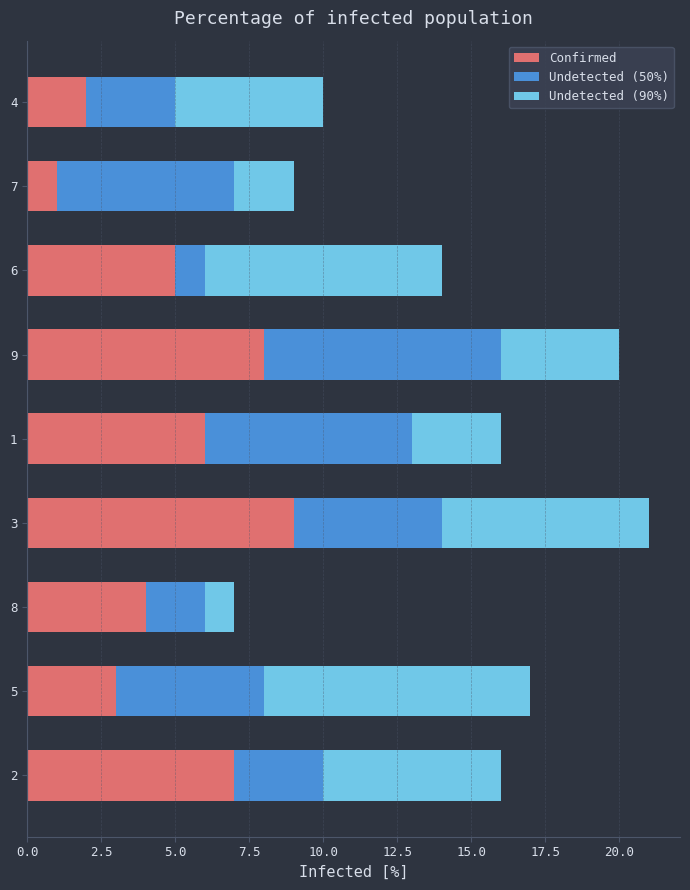

At which label does Confirmed reach its peak?

3